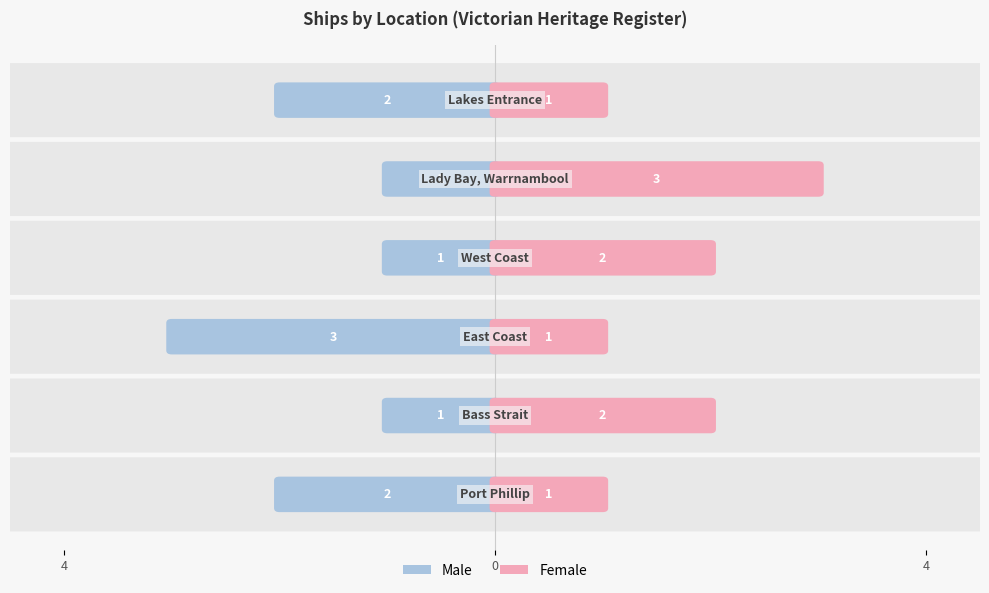

The Female series shows 2 at Lady Bay, Warrnambool. True or false?

False